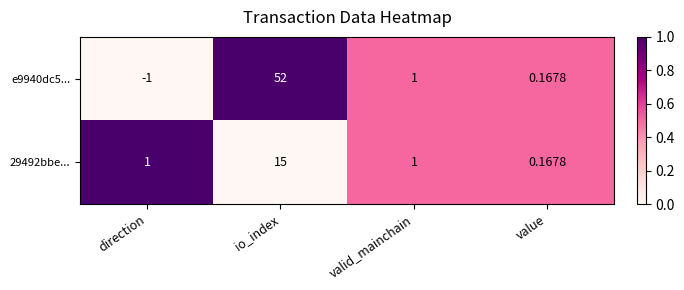

Which series has the widest spread of values?

e9940dc5...